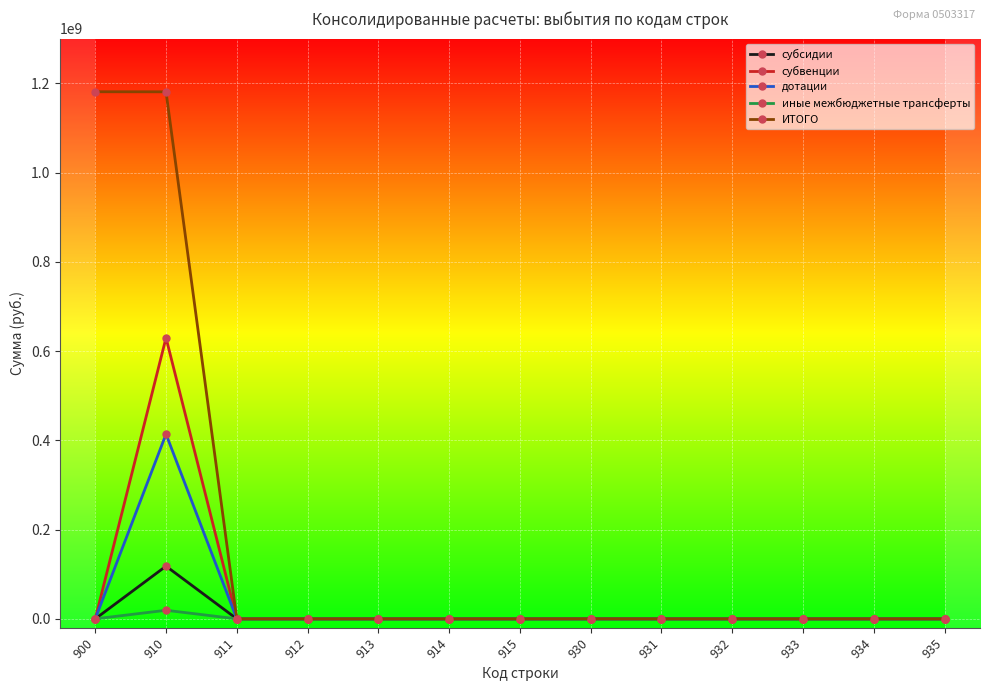

Rank the series by their maximum value, from highest to lowest.

ИТОГО, субвенции, дотации, субсидии, иные межбюджетные трансферты